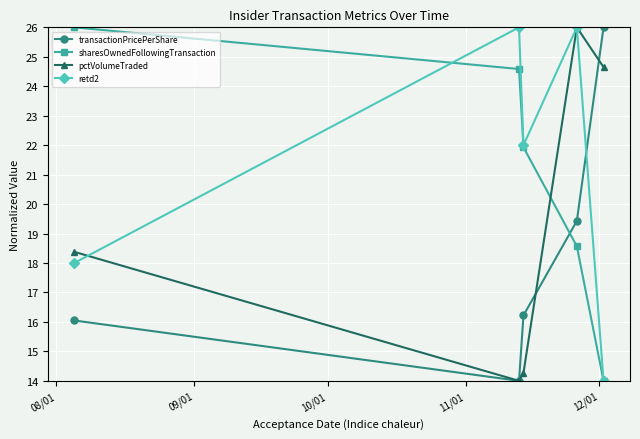

What is the value of the sharesOwnedFollowingTransaction point at the 1st from the left?

26.0